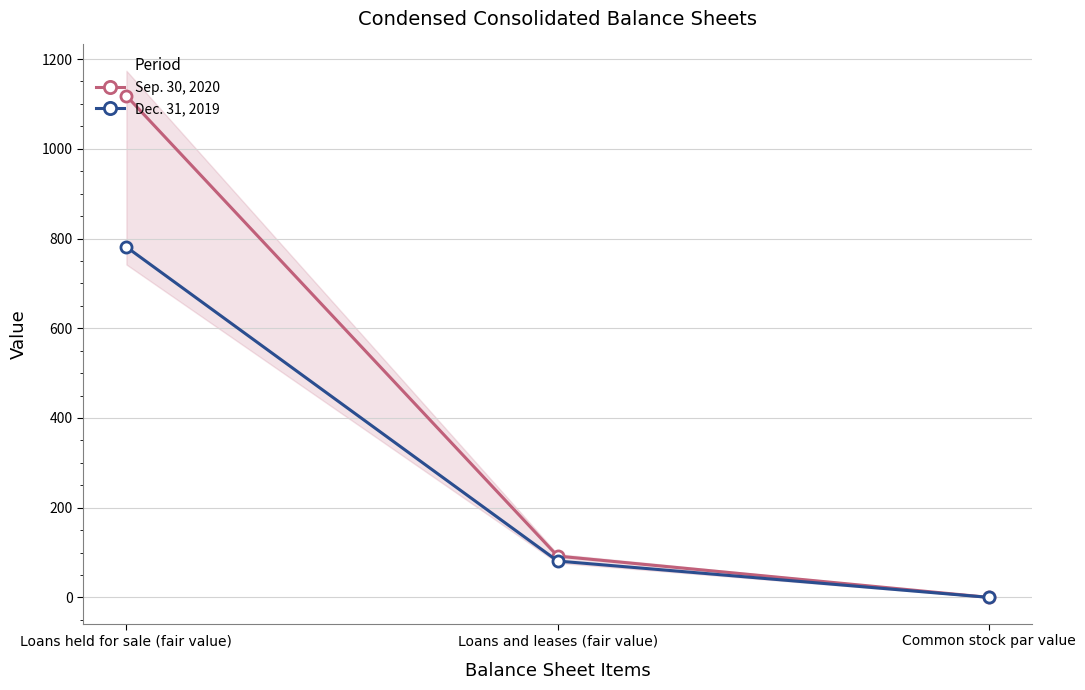

At which label does Sep. 30, 2020 first exceed 92?

Loans held for sale (fair value)